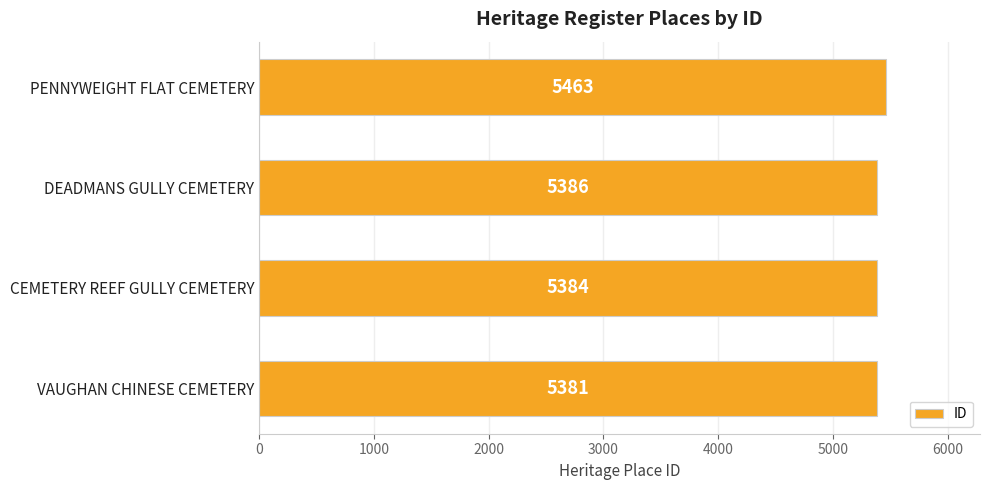

Where is the data nearest to the value 5422?

DEADMANS GULLY CEMETERY